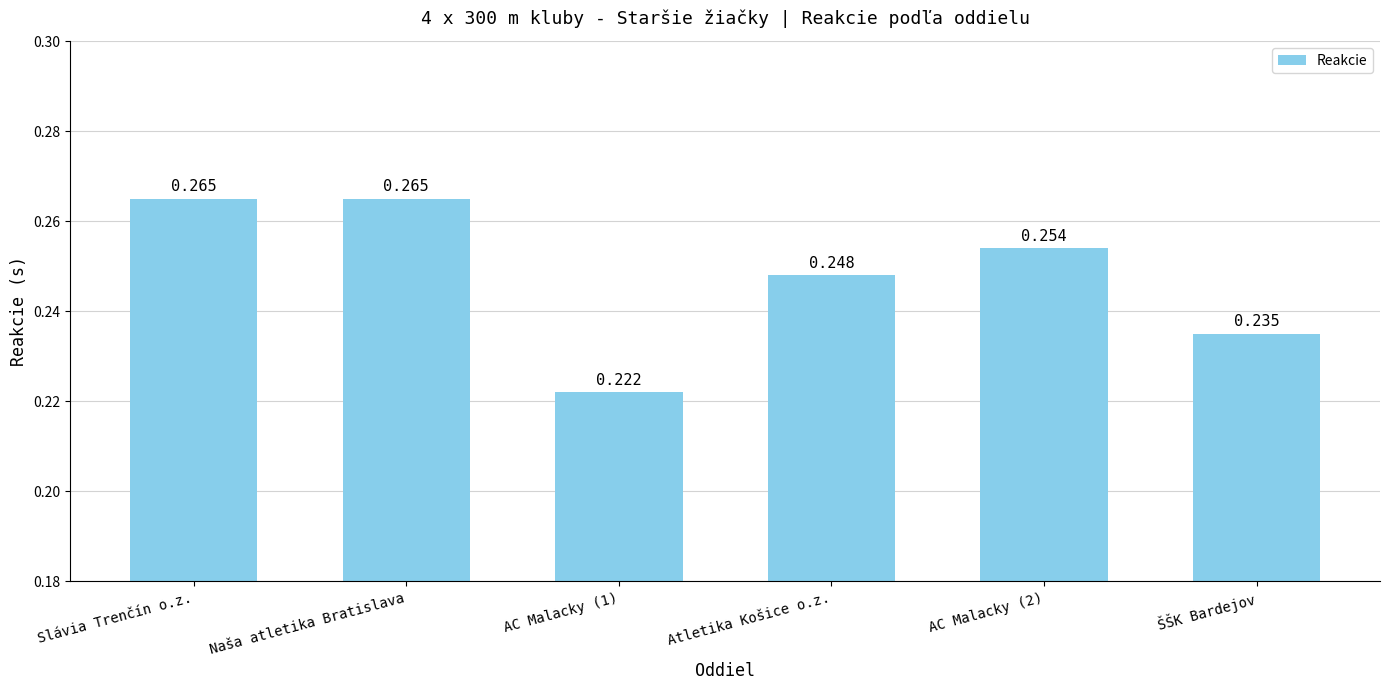

Are the bars horizontal?

No